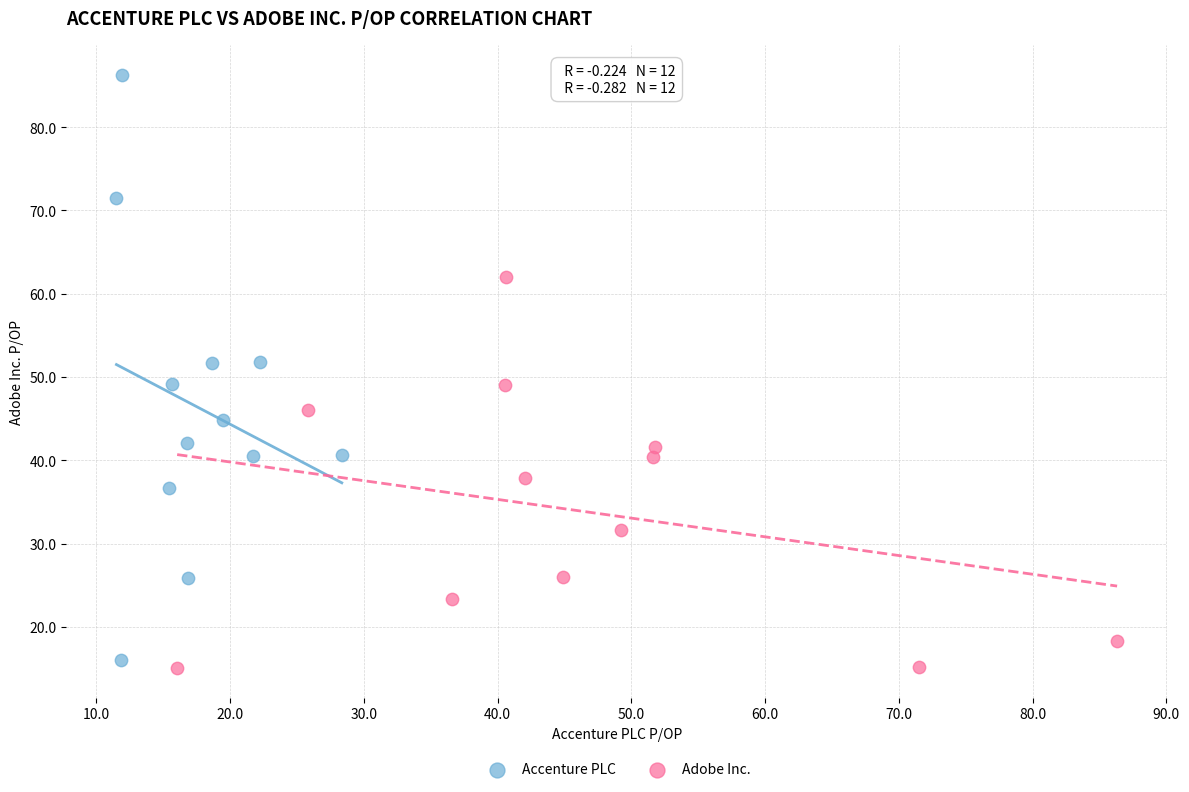

Which series has the largest Y range (max minus min)?

Accenture PLC